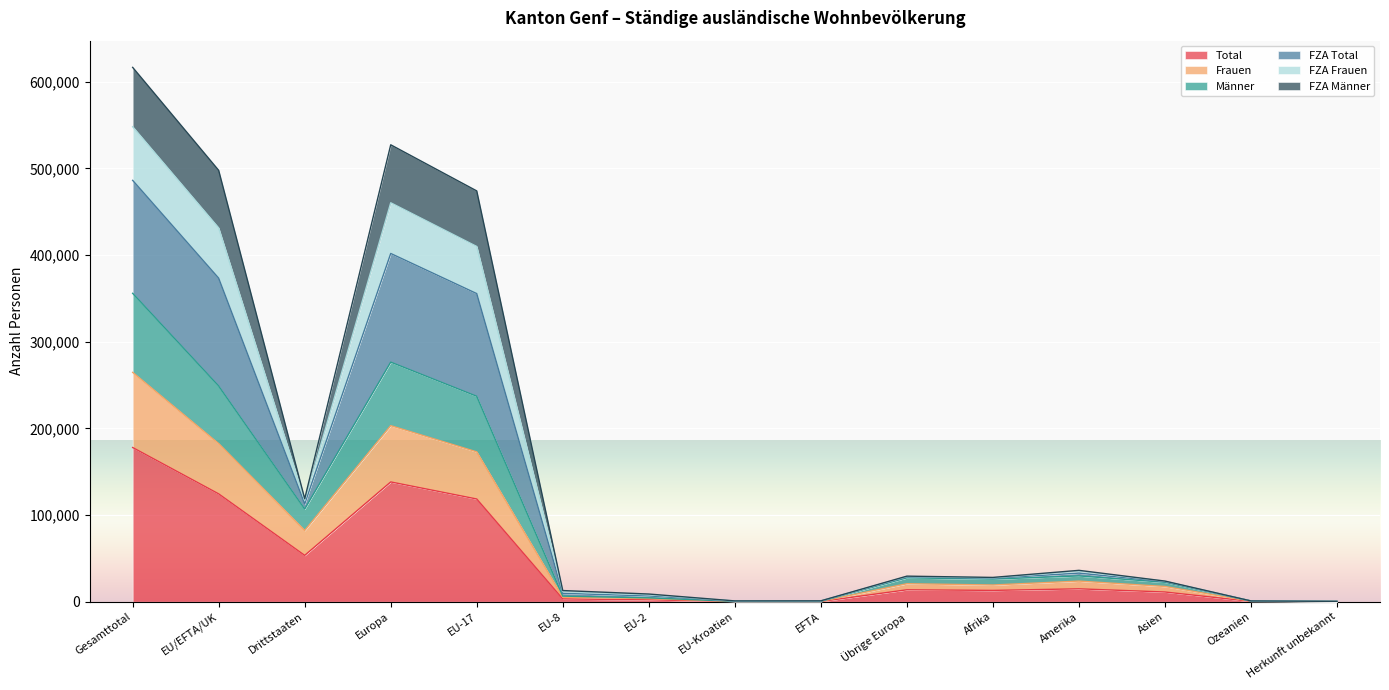

What are all the series names shown in the legend?

Total, Frauen, Männer, FZA Total, FZA Frauen, FZA Männer